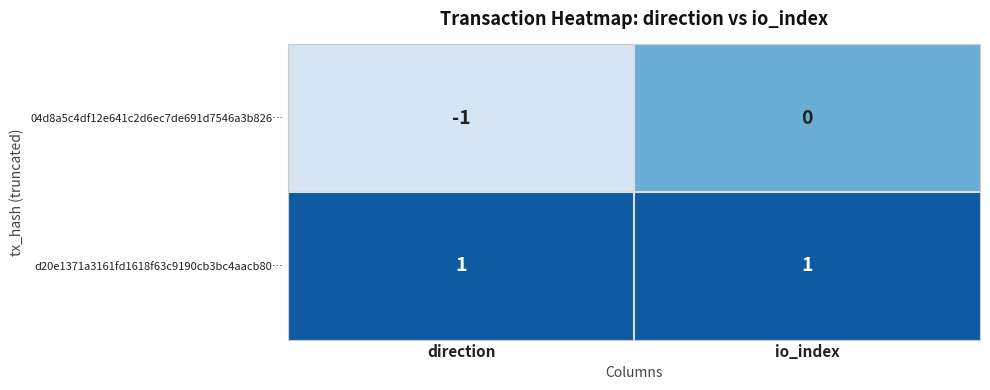

Between direction and io_index, which series saw the biggest shift?

04d8a5c4df12e641c2d6ec7de691d7546a3b826…